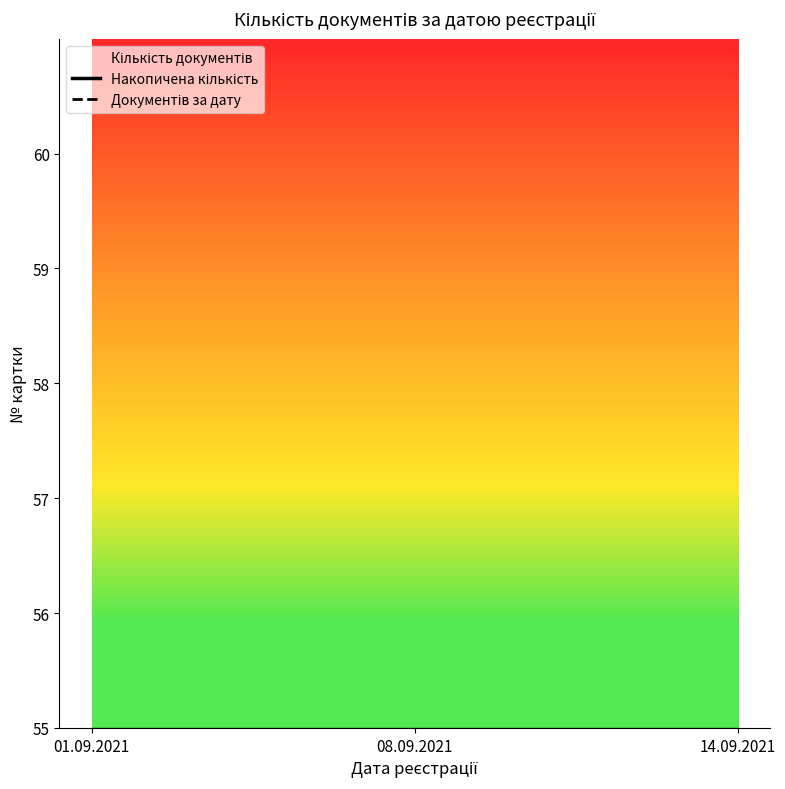

What is the label of the 3rd point from the left?

14.09.2021